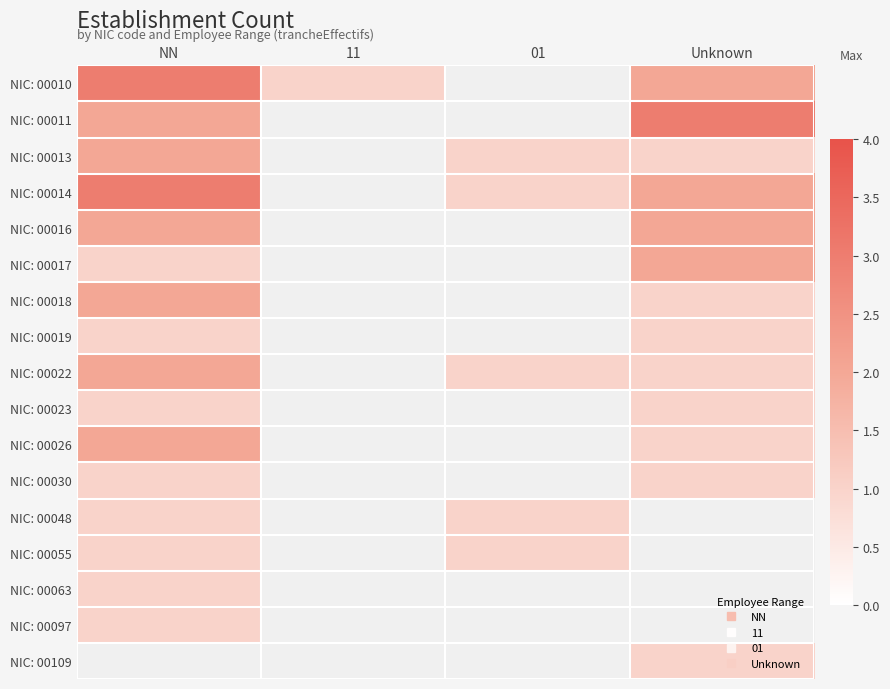

Which category has the highest value across all series?

NN